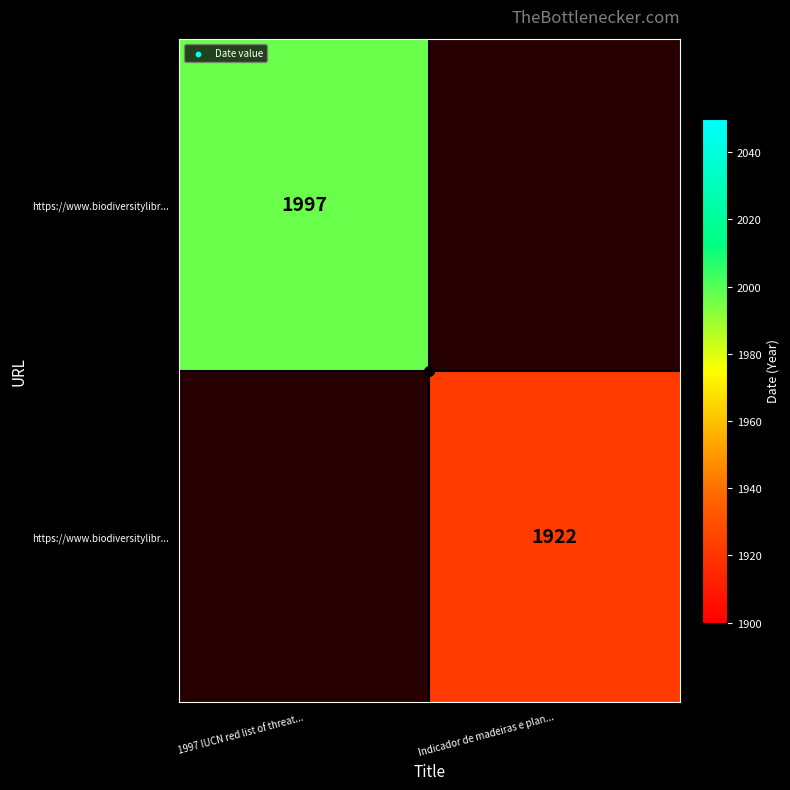

Which label corresponds to the smallest value in the chart?

Indicador de madeiras e plan...